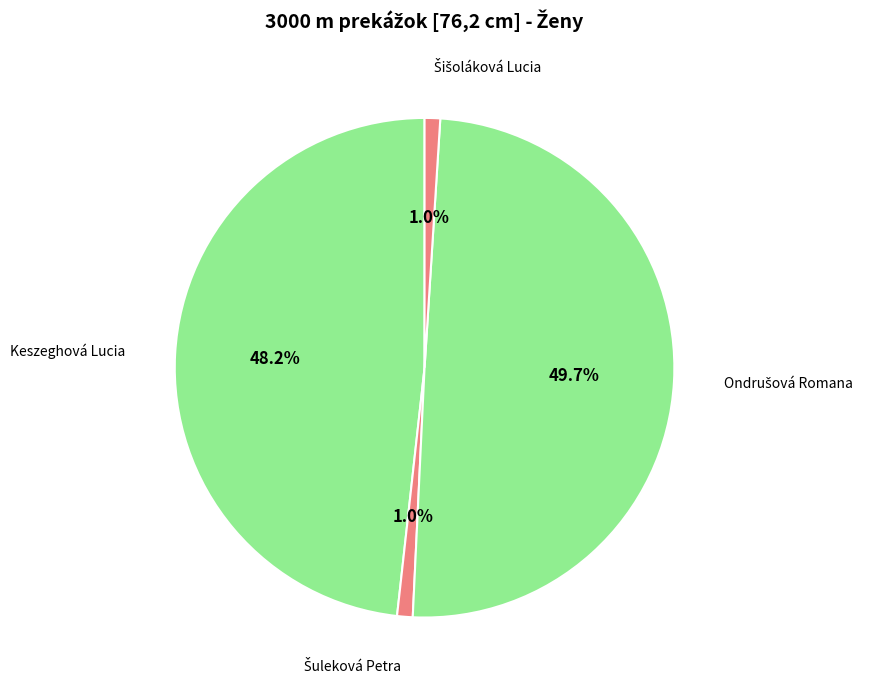

Which slice is the smallest?

Šuleková Petra